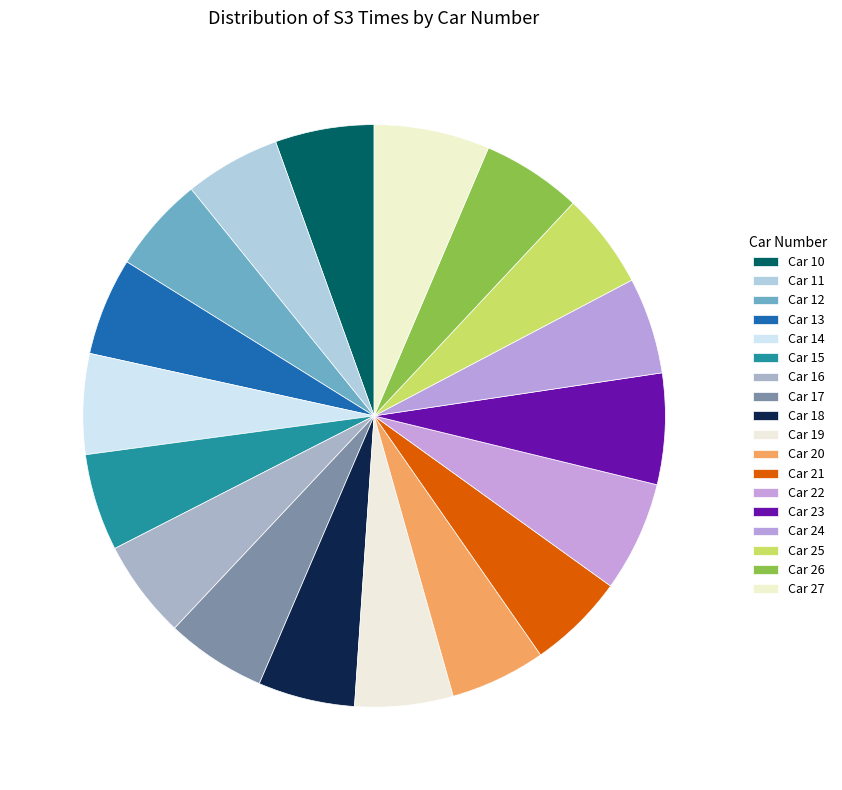

How many slices are in this pie chart?

18